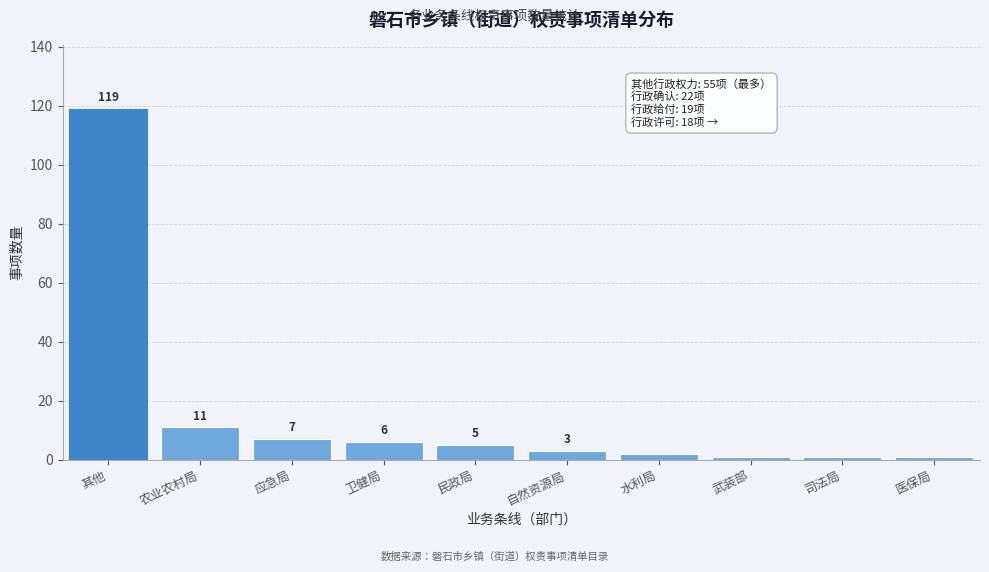

Reading right to left, what are all the values shown in this chart?

1	1	1	2	3	5	6	7	11	119